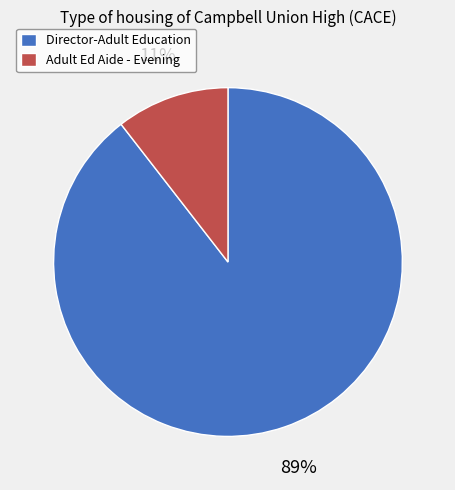

How many slices are in this pie chart?

2